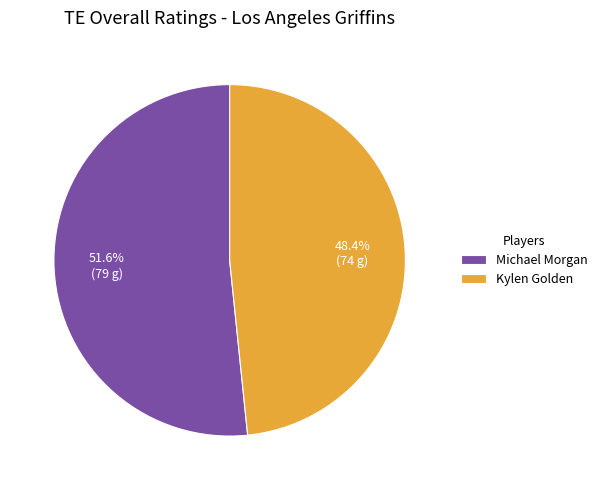

Is the sum of Michael Morgan and Kylen Golden greater than half?

Yes